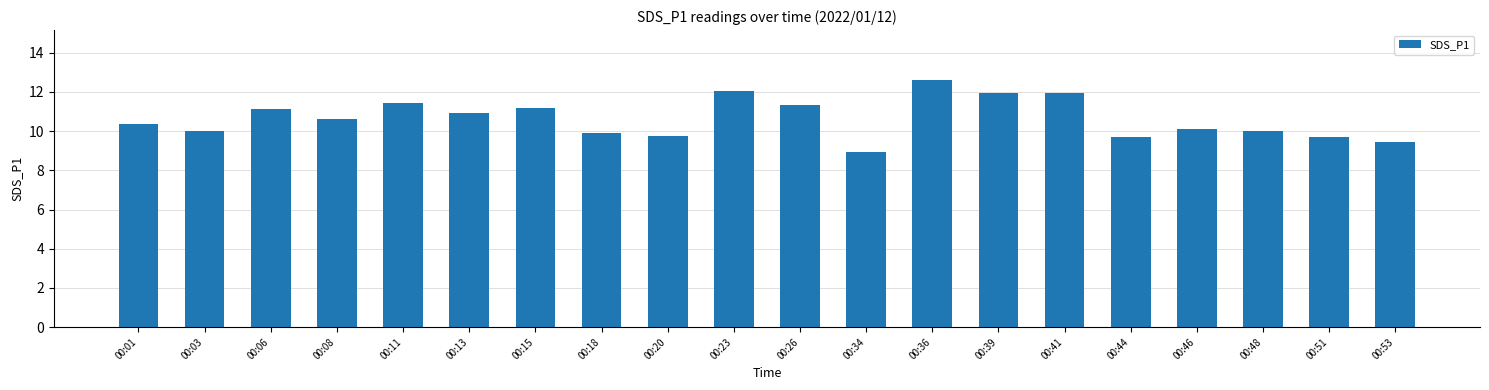

What is the difference between the values at 00:36 and 00:01?

2.3